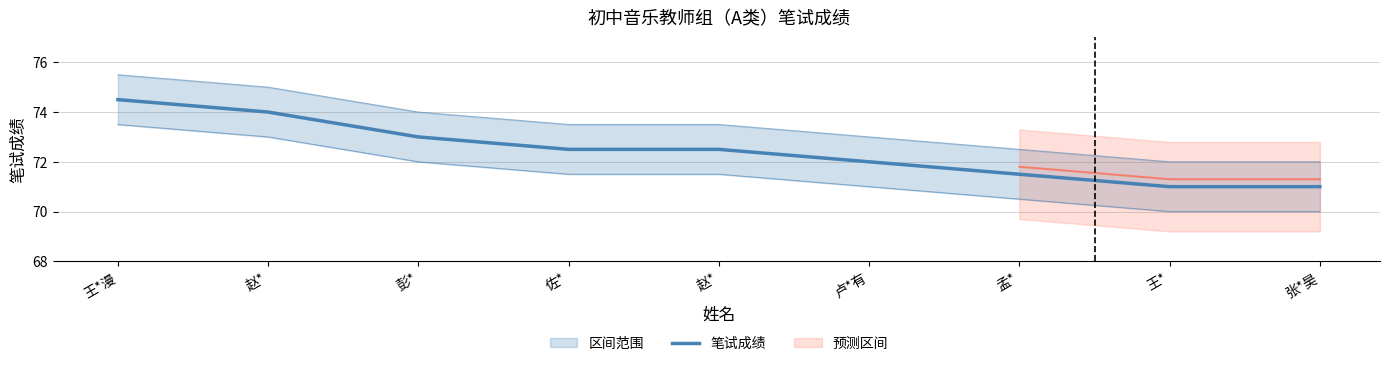

What is the approximate value at 张*昊?

71.0